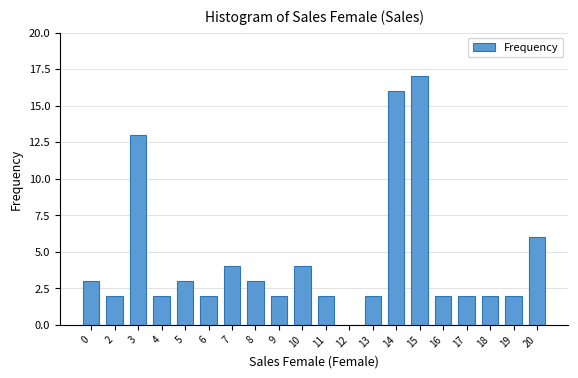

Does the chart contain stacked bars?

No